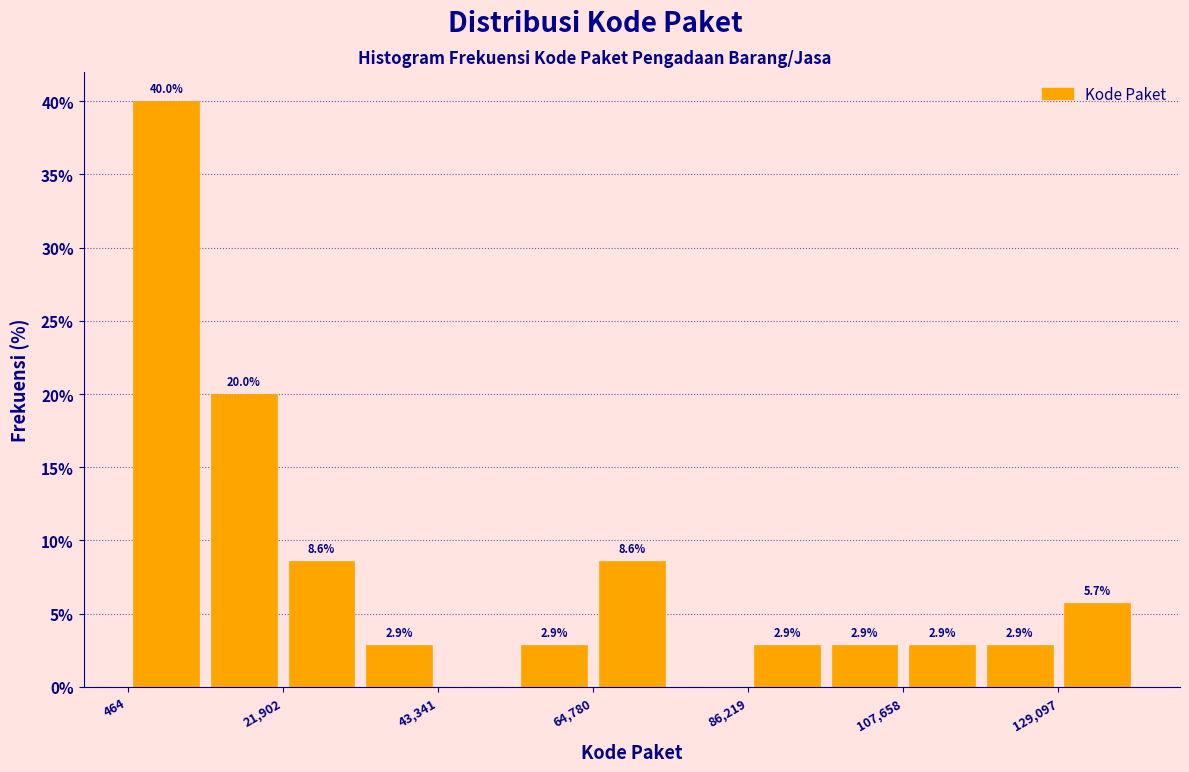

Read against the x-axis, roughly where is the centre of the tallest bar?

5000